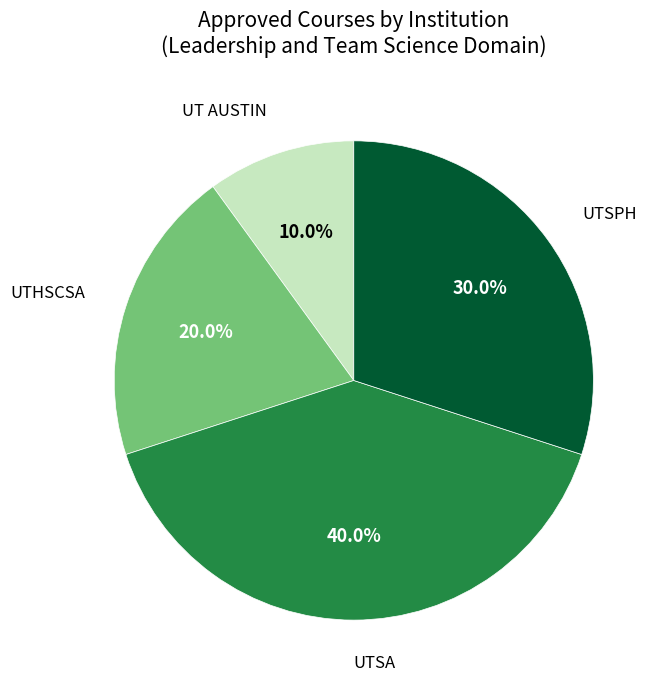

Between UTHSCSA and UTSPH, which is larger?

UTSPH